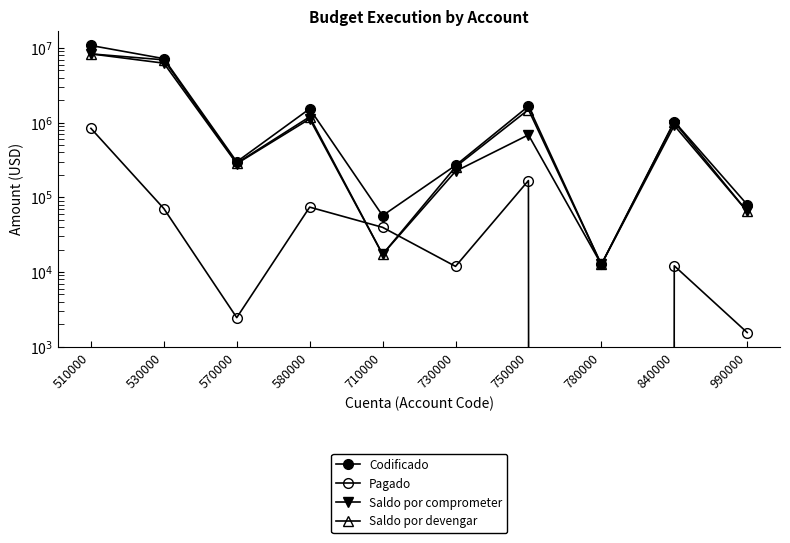

Reading left to right, extract all data points from this chart.

Codificado: 10813787.2	7207517.3	299600.0	1535600.0	56900.0	267779.1	1662562.1	12612.8	1036583.0	80000.0
Pagado: 839409.8	70779.8	2450.2	73935.0	39648.0	11900.2	167766.7	0.0	12107.4	1546.4
Saldo por comprometer: 8346050.1	6267470.7	282247.6	1124269.7	17252.0	223345.5	686523.2	12612.8	917194.5	64789.5
Saldo por devengar: 8346050.1	6943264.9	286983.1	1198630.3	17252.0	255878.9	1494795.4	12612.8	1018535.6	64789.5